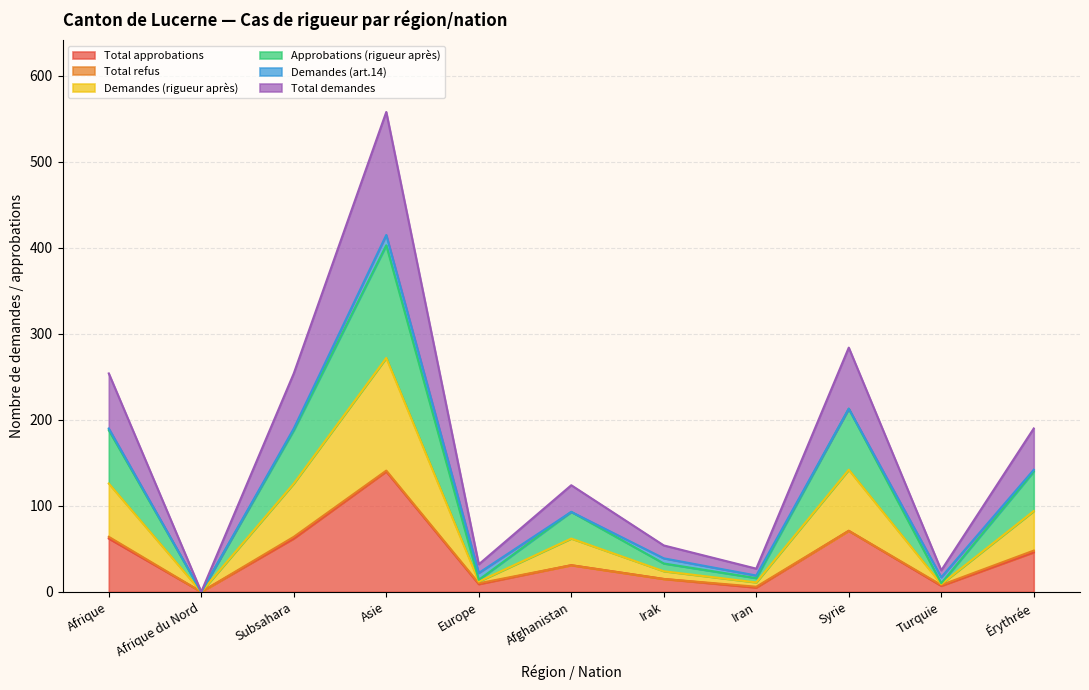

In Total demandes, how many points are higher than both neighbors (excluding endpoints)?

3